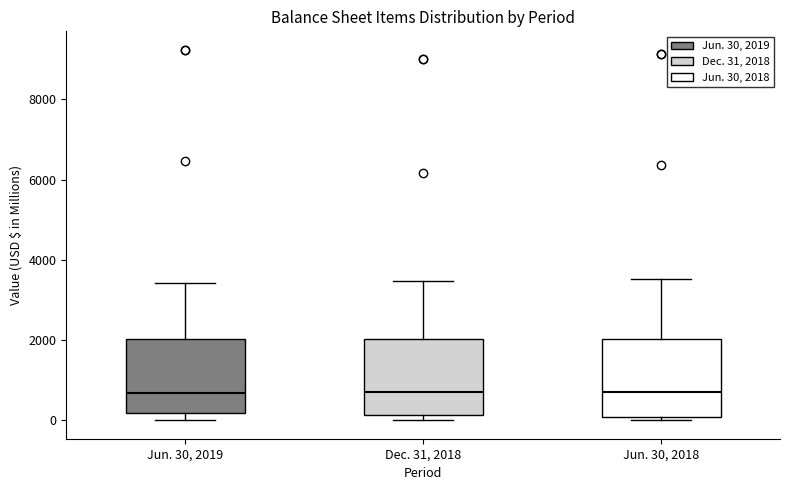

Where does the median line of the box for Jun. 30, 2018 sit on the y-axis? The values are not printed on the chart, so give them approximately, as read against the axis.

600